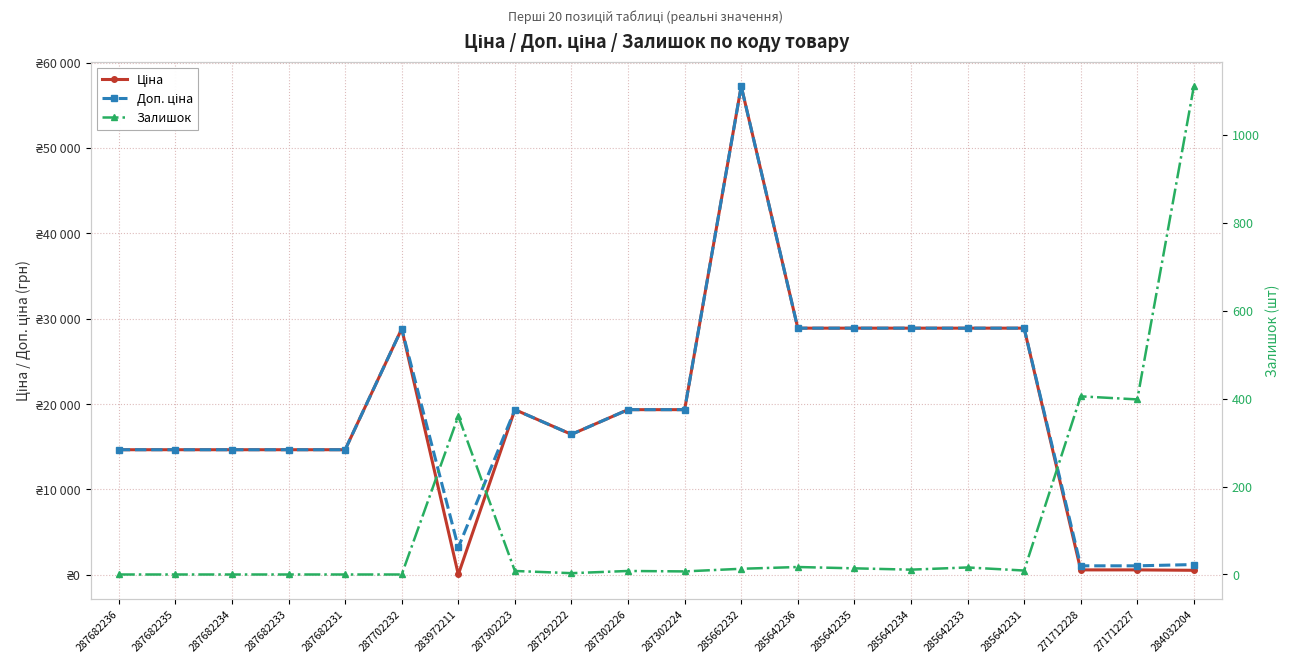

True or false: Доп. ціна and Ціна cross at least once.

False